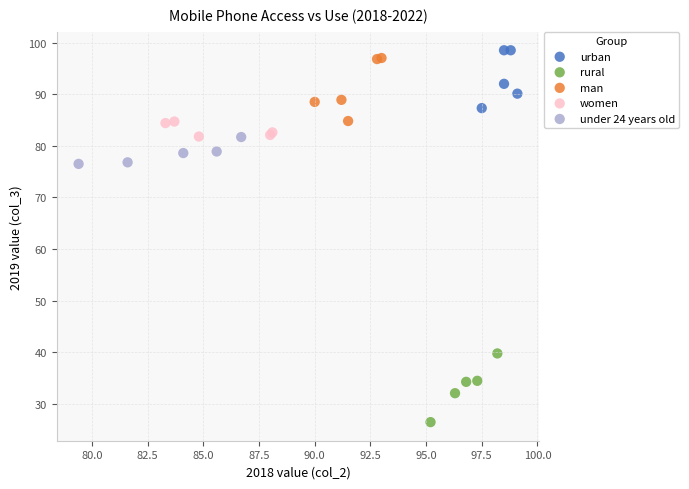

Which series reaches the minimum Y coordinate?

rural